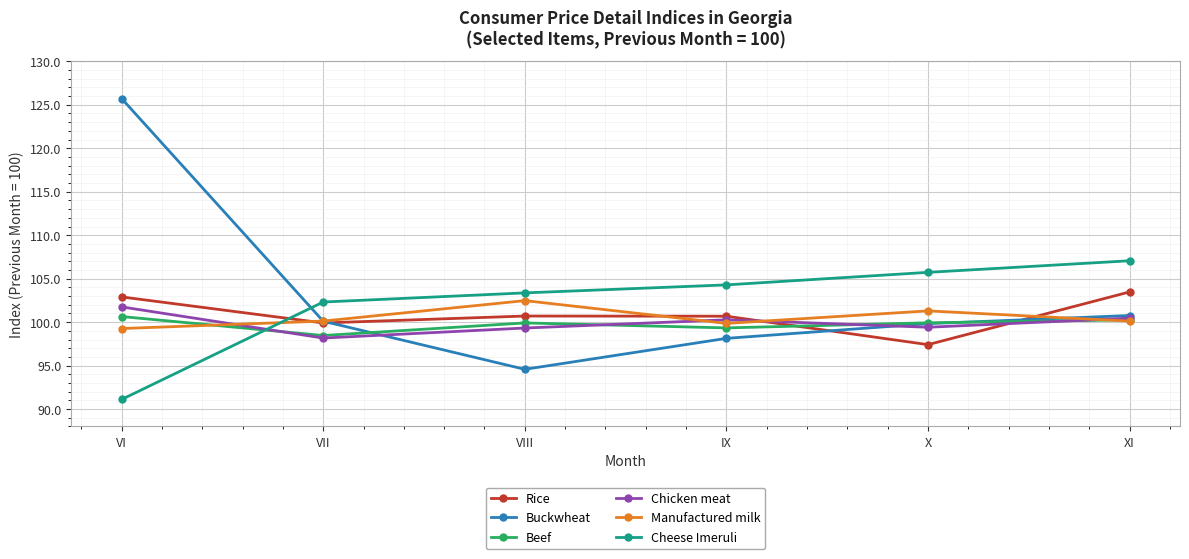

How many data points does each series have?

6